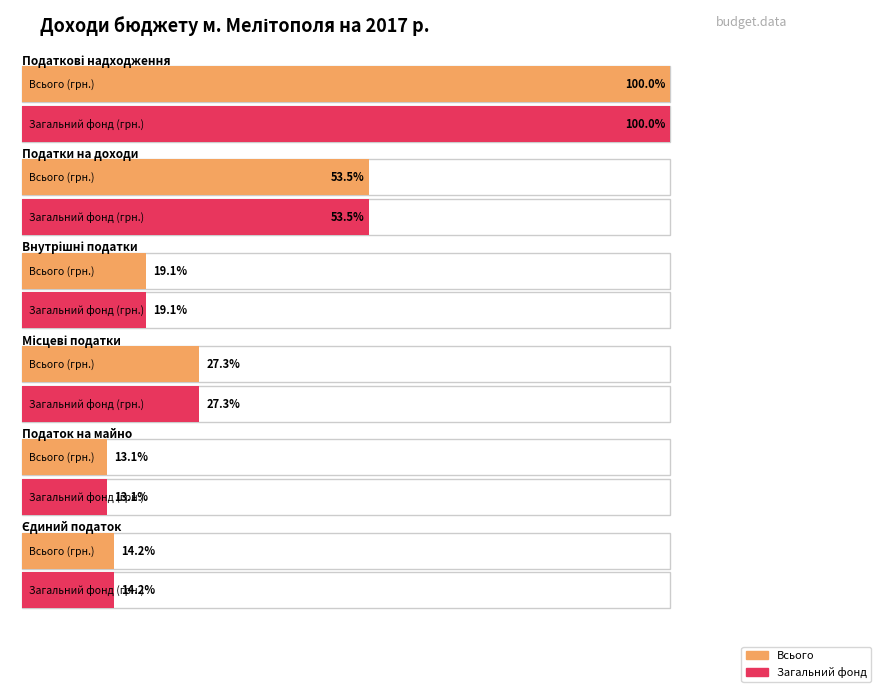

What is the approximate value of Загальний фонд at Місцеві податки?

122838000